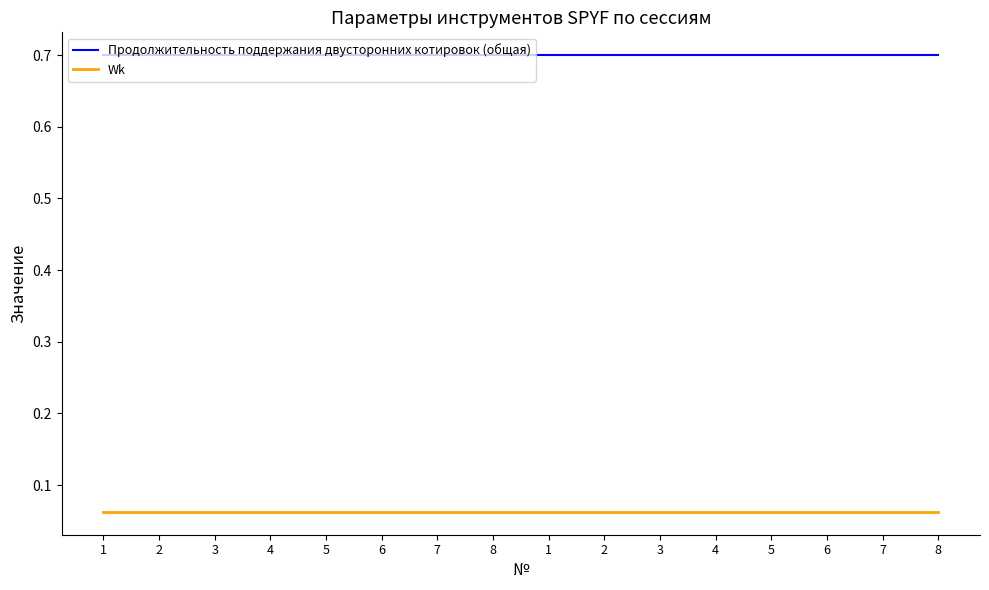

True or false: Wk and Продолжительность поддержания двусторонних котировок (общая) cross at least once.

False